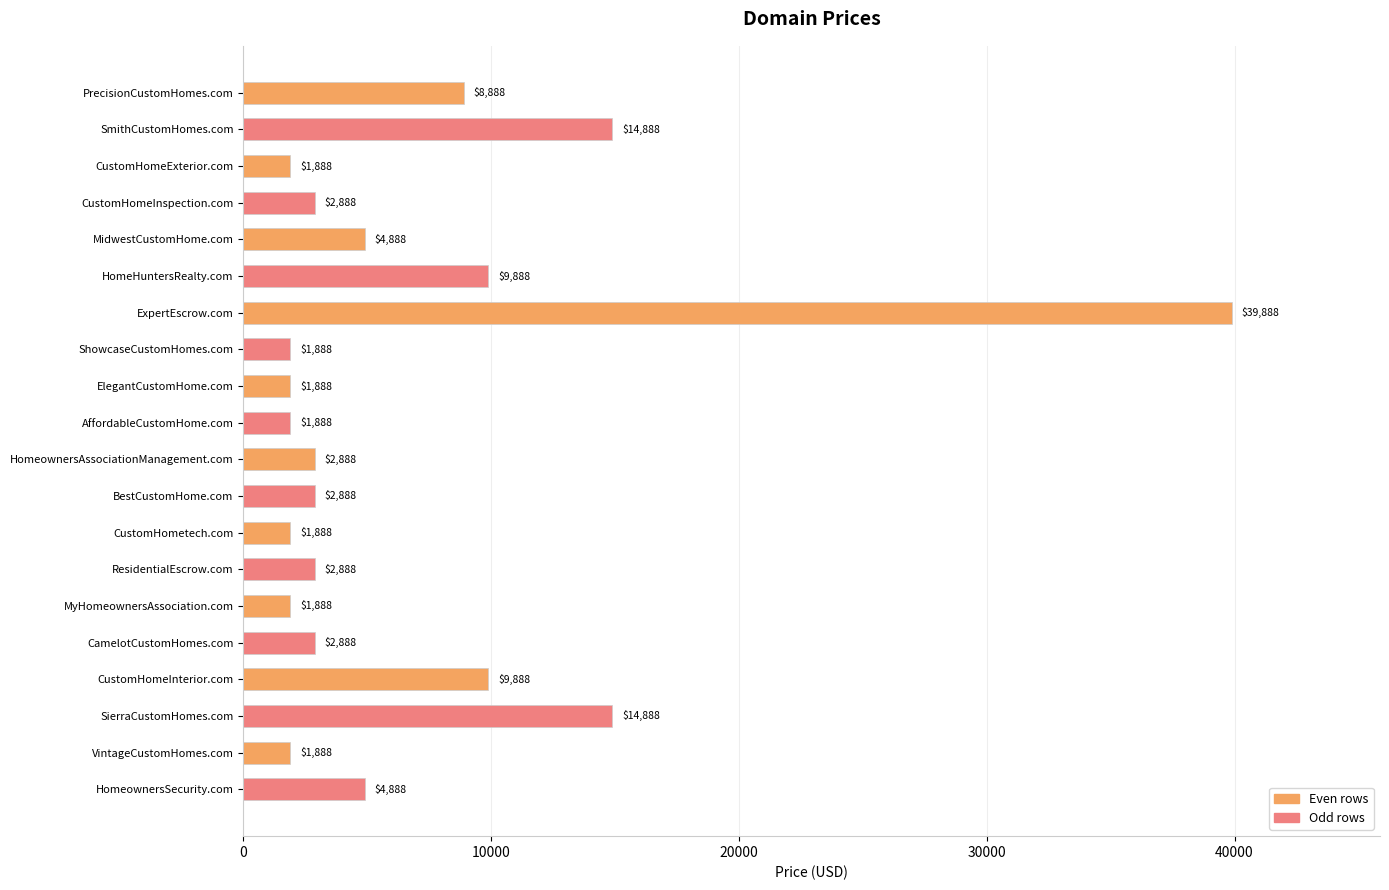

Does the chart contain any negative values?

No